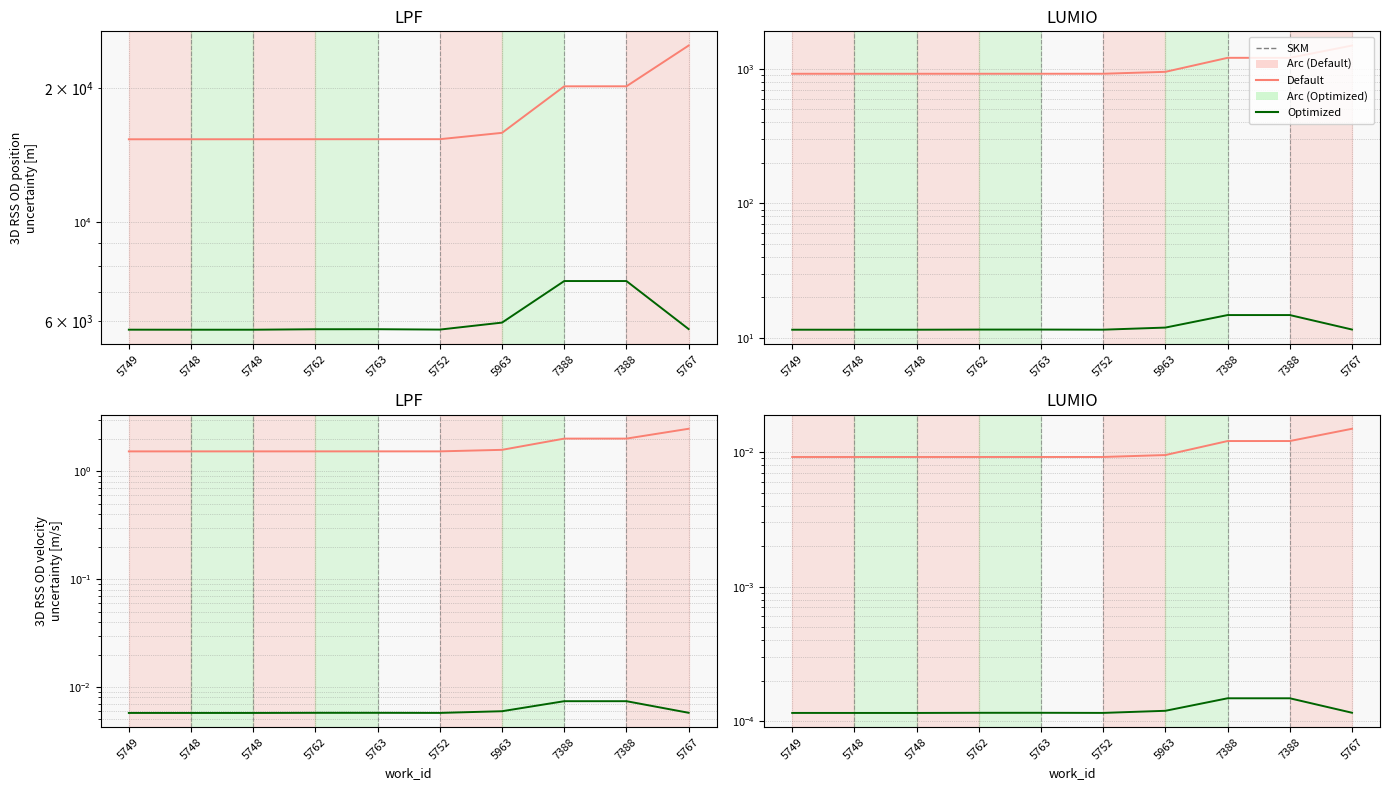

List the labels in order of Default value, largest first.

5767, 7388, 7388, 5963, 5752, 5763, 5762, 5748, 5748, 5749